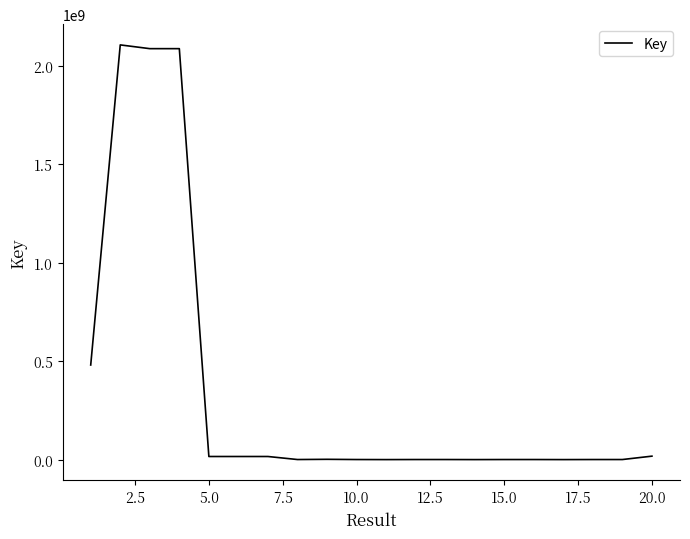

What is the greatest value displayed?

2105722433